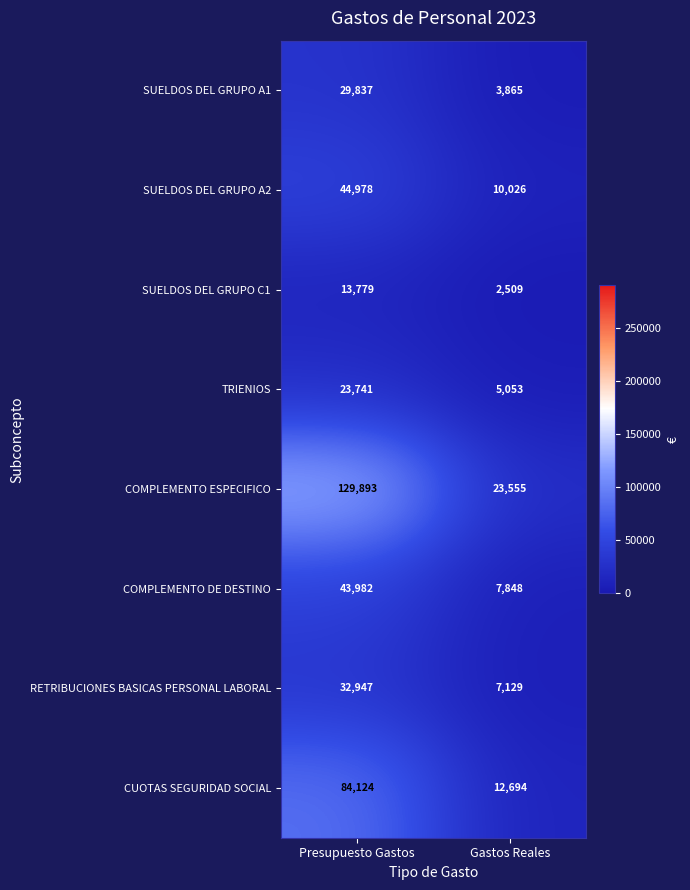

List the series in order of their peak value, lowest first.

SUELDOS DEL GRUPO C1, TRIENIOS, SUELDOS DEL GRUPO A1, RETRIBUCIONES BASICAS PERSONAL LABORAL, COMPLEMENTO DE DESTINO, SUELDOS DEL GRUPO A2, CUOTAS SEGURIDAD SOCIAL, COMPLEMENTO ESPECIFICO